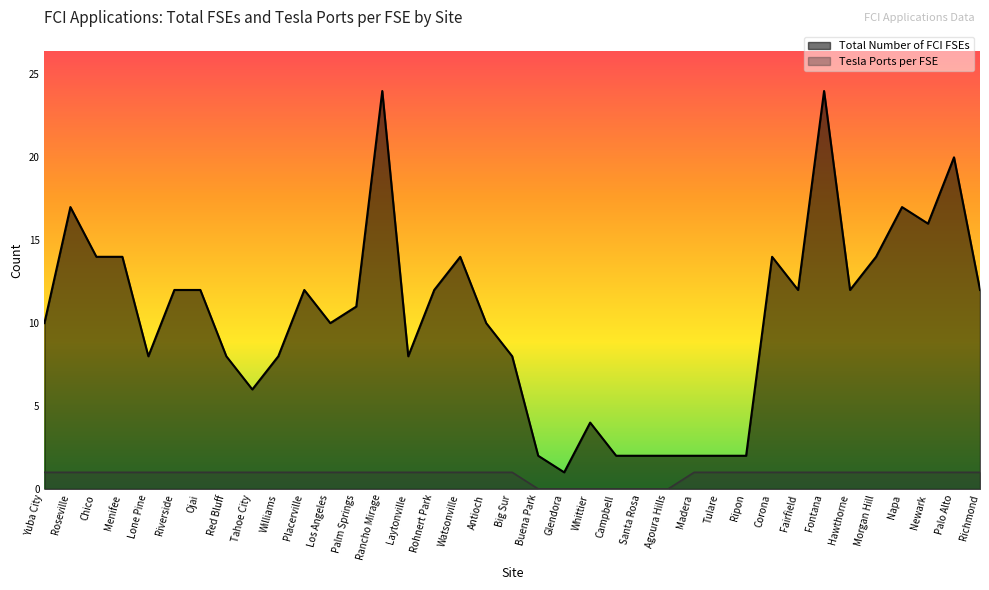

How many data points does each series have?

37